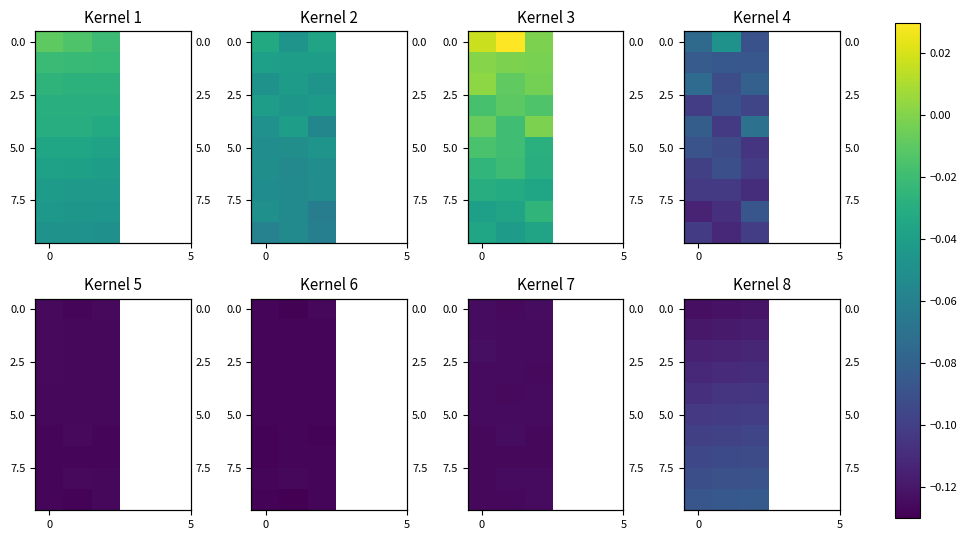

How many data points does each series have?

3